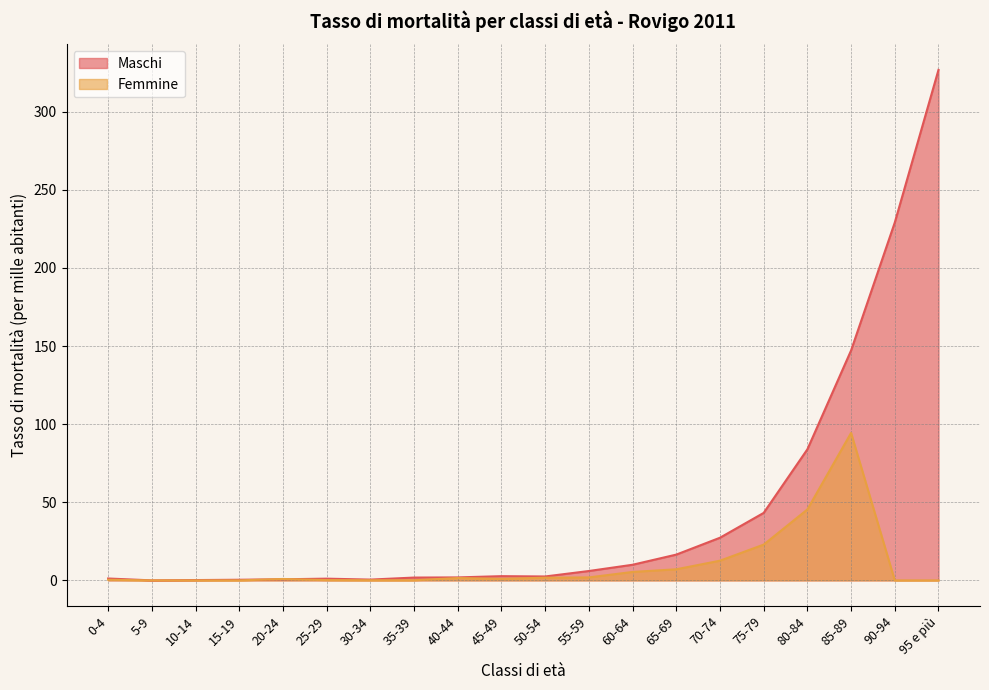

At which category is the sum across all series the highest?

95 e più